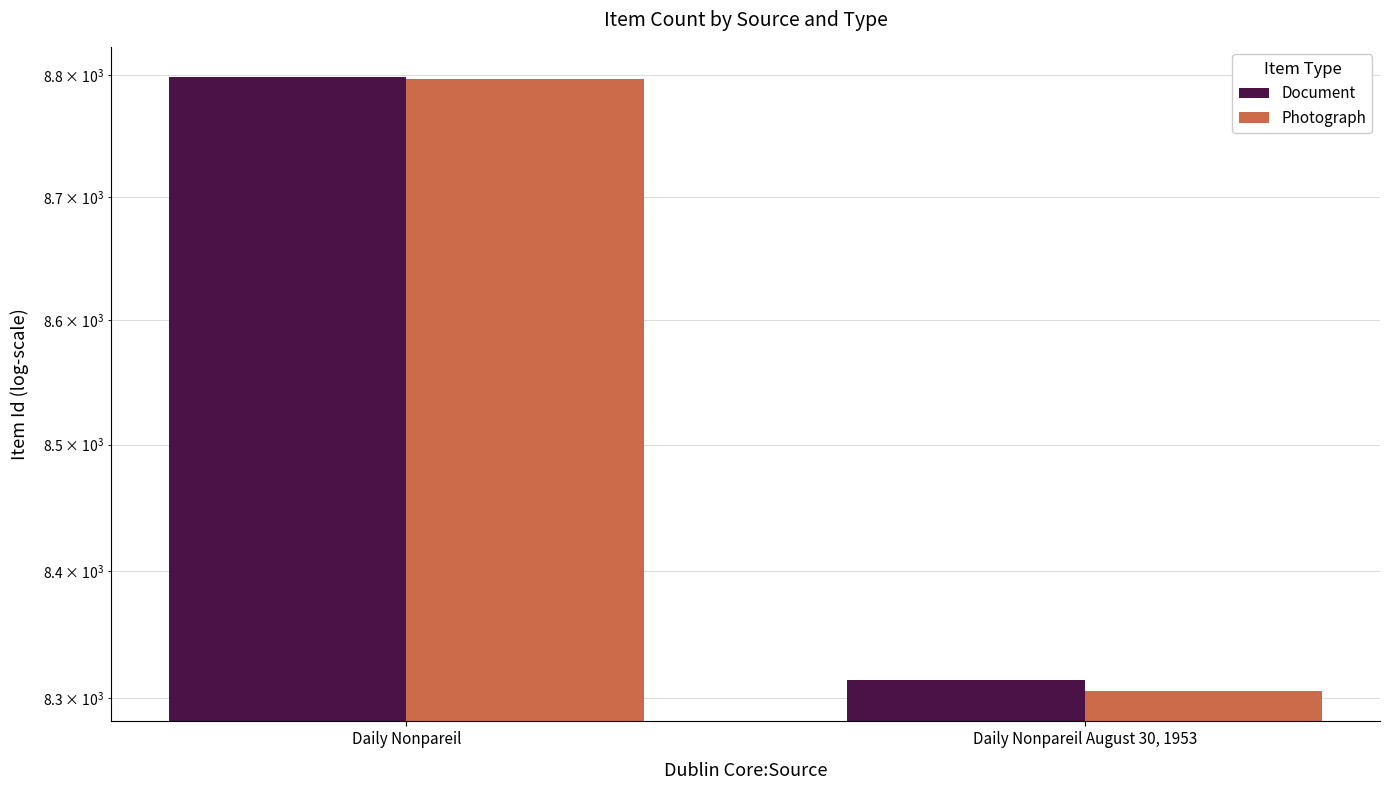

Where is Photograph nearest to the value 8551?

Daily Nonpareil August 30, 1953